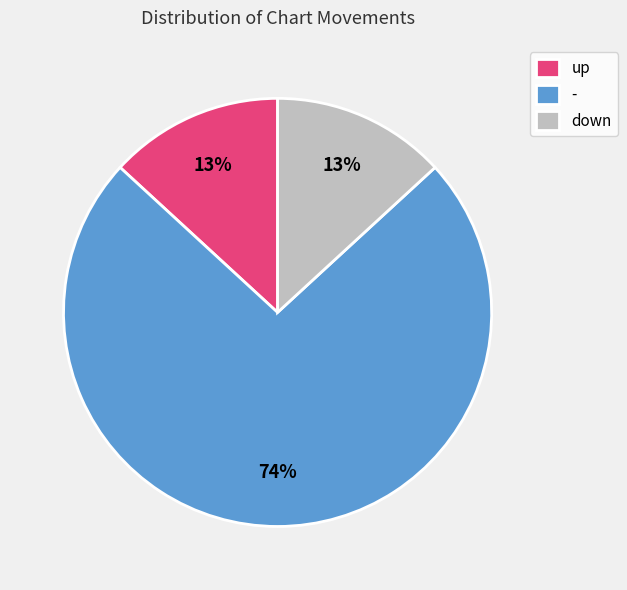

Does down account for over 50% of the chart?

No